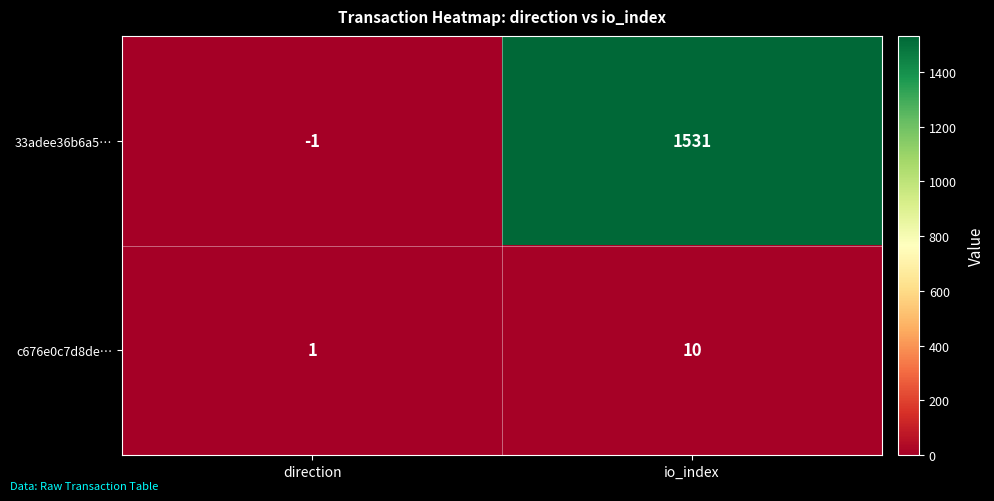

Reading right to left, extract all data points from this chart.

33adee36b6a5…: io_index=1531	direction=-1
c676e0c7d8de…: io_index=10	direction=1